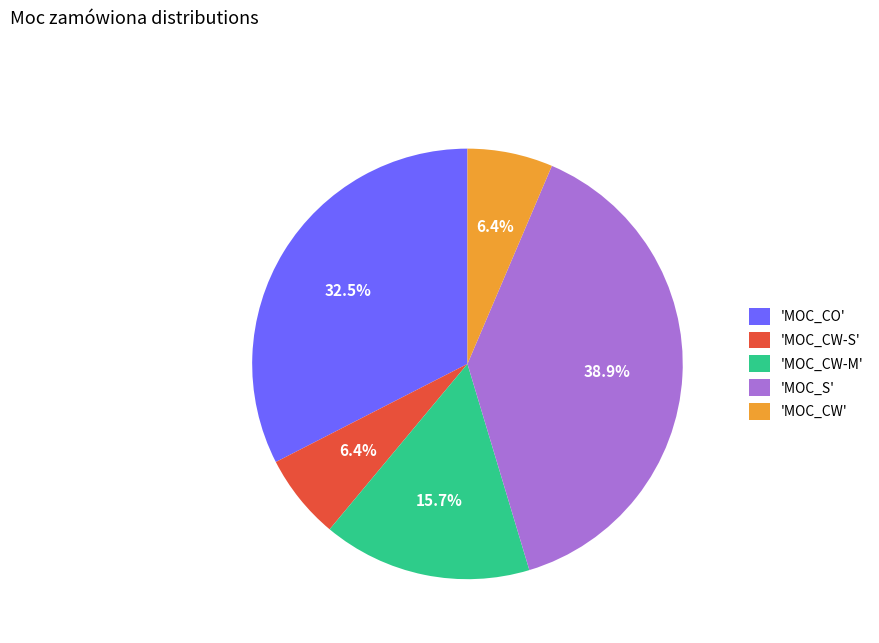

To the nearest percent, what is the average slice percentage?

20%